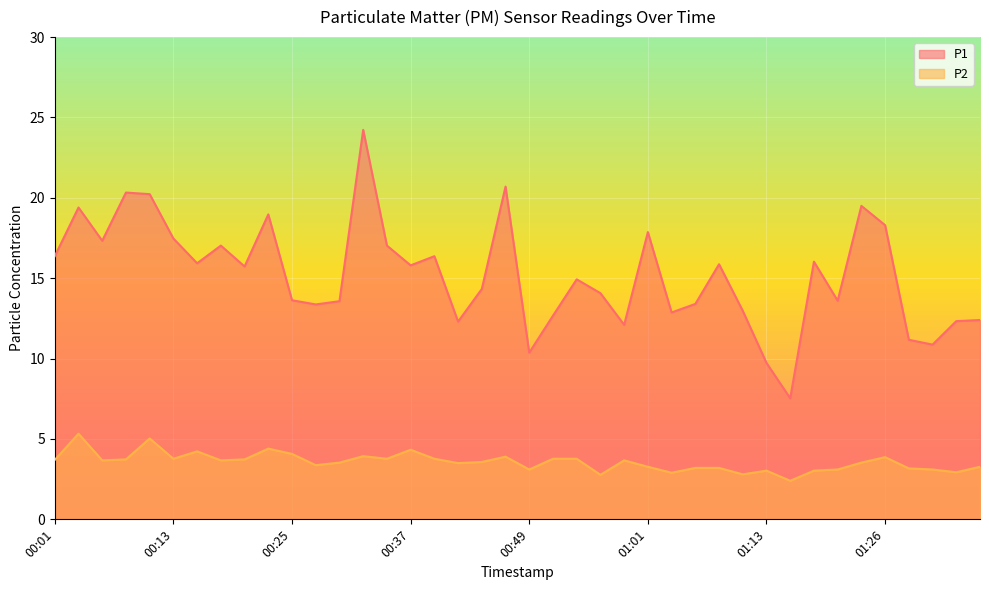

What is the value of the P2 point at the 35th from the left?

3.5